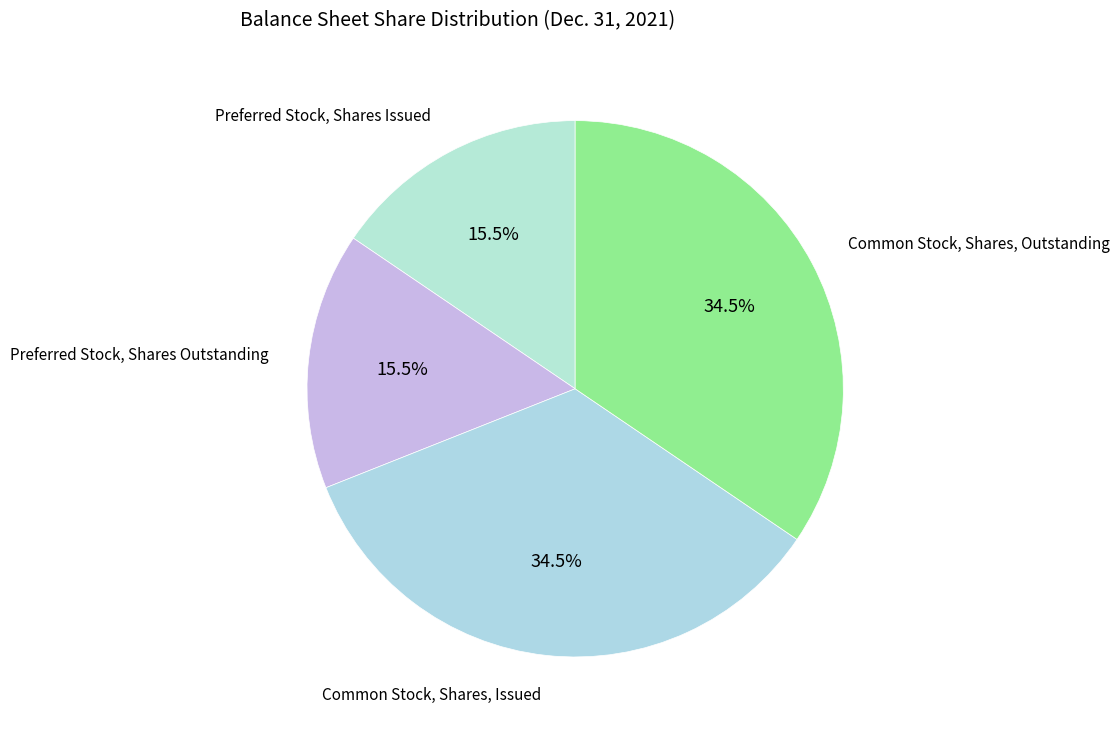

How many segments does this pie chart have?

4